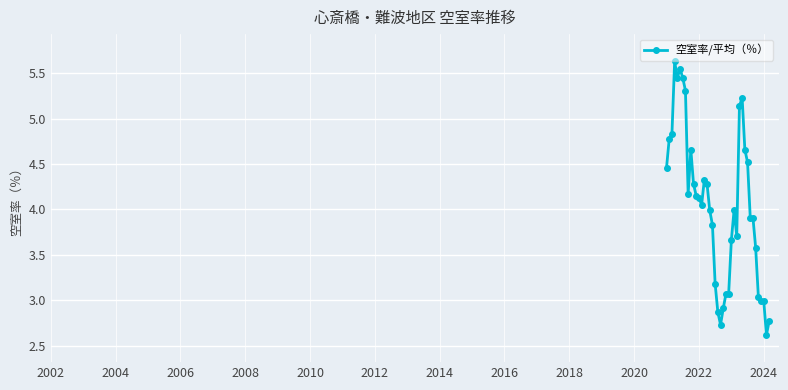

What is the greatest value displayed?

5.6